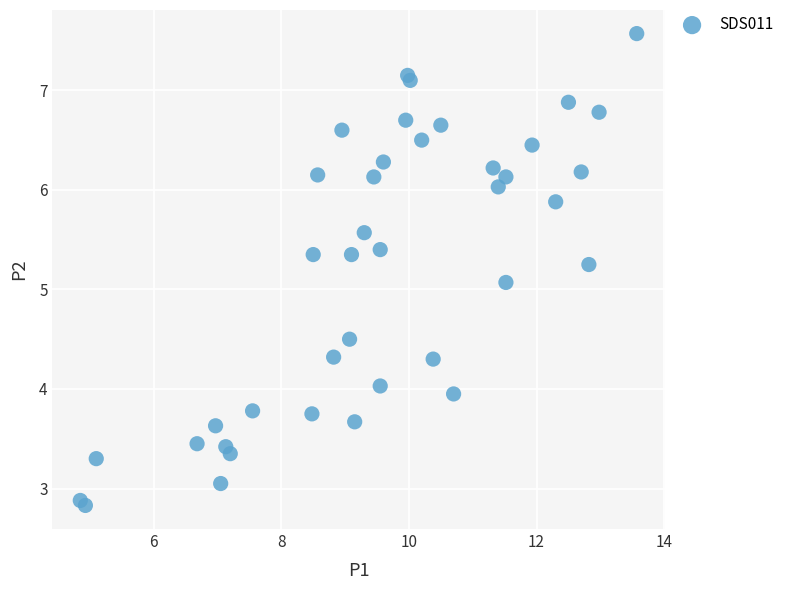

What Y value in the scatter plot is closest to 5?

5.1